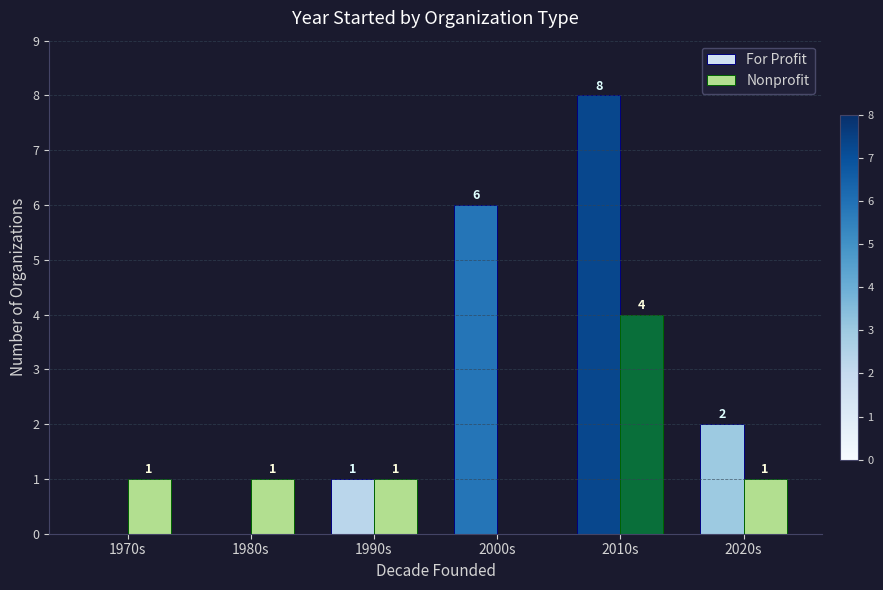

Which series has the largest range (max minus min)?

For Profit